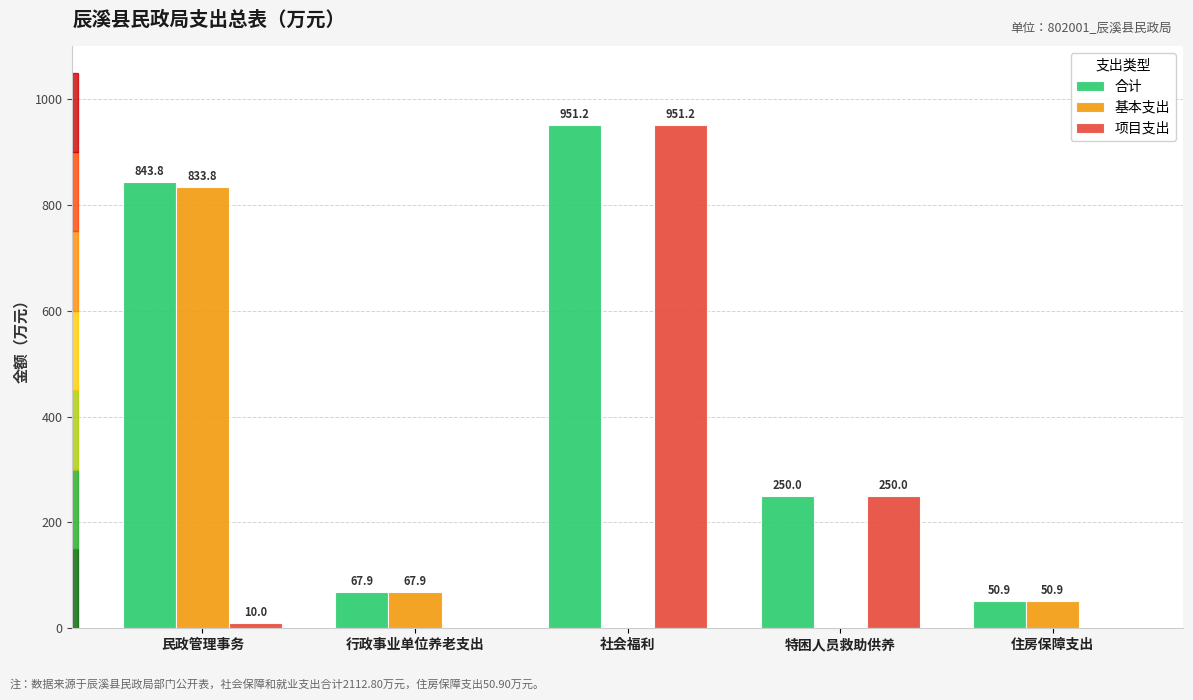

Which category has the highest value across all series?

社会福利